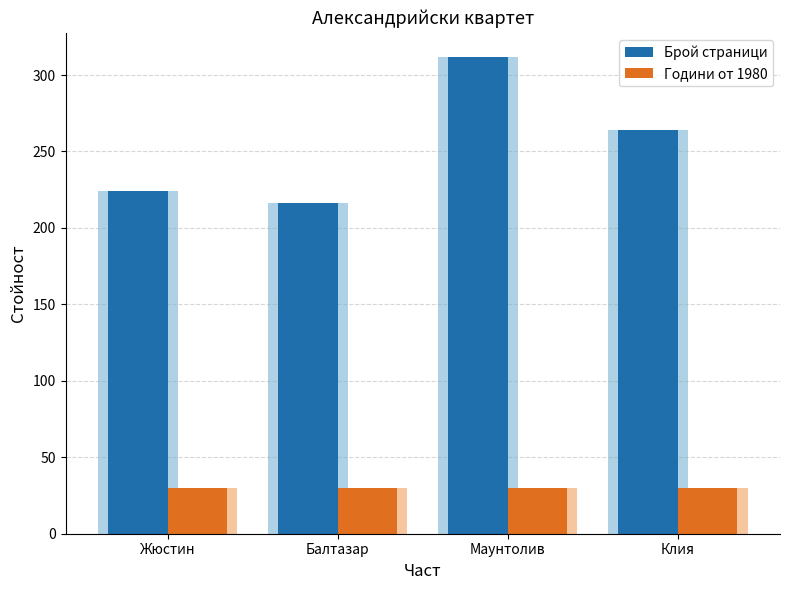

Is it true that Брой страници equals 90 at Клия?

False